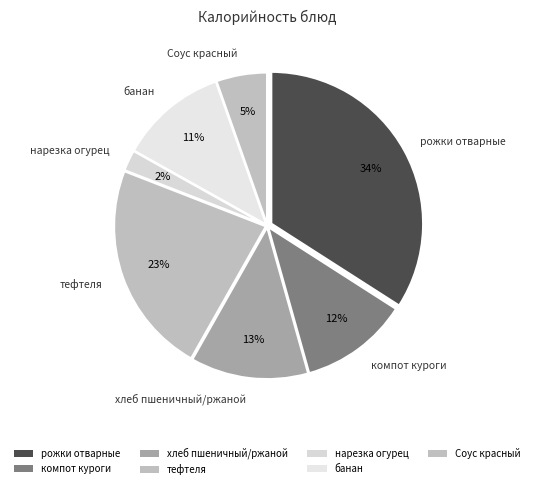

How many slices are in this pie chart?

7